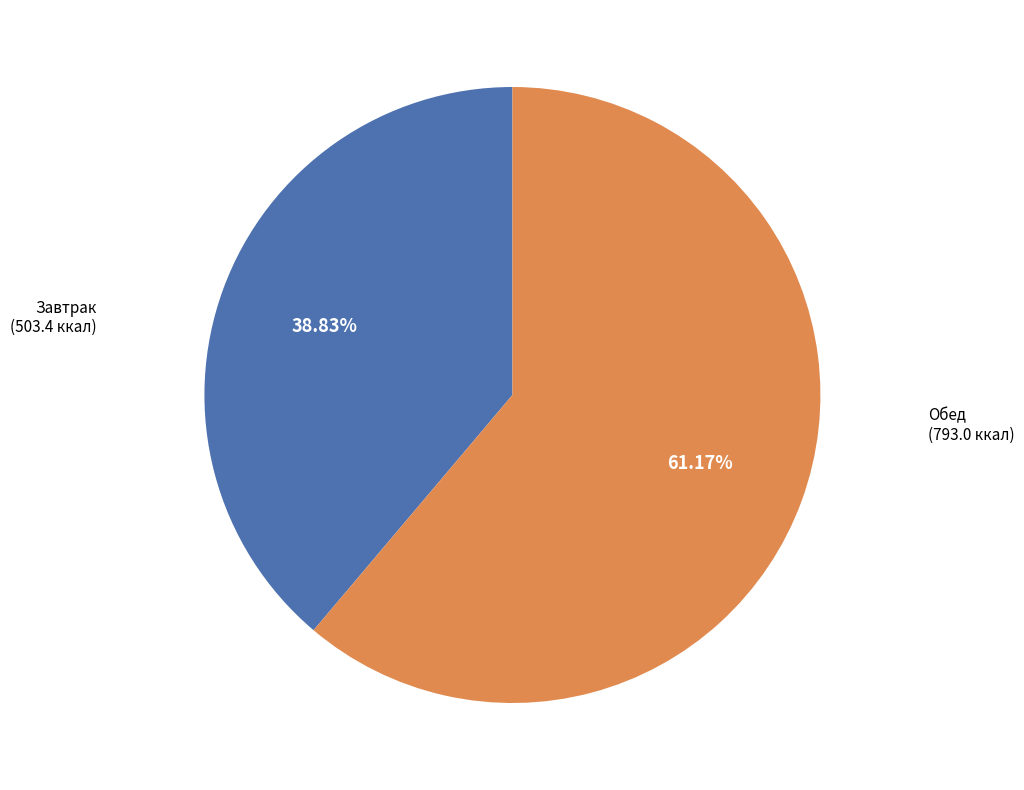

Is there any slice that represents more than half of the pie?

Yes